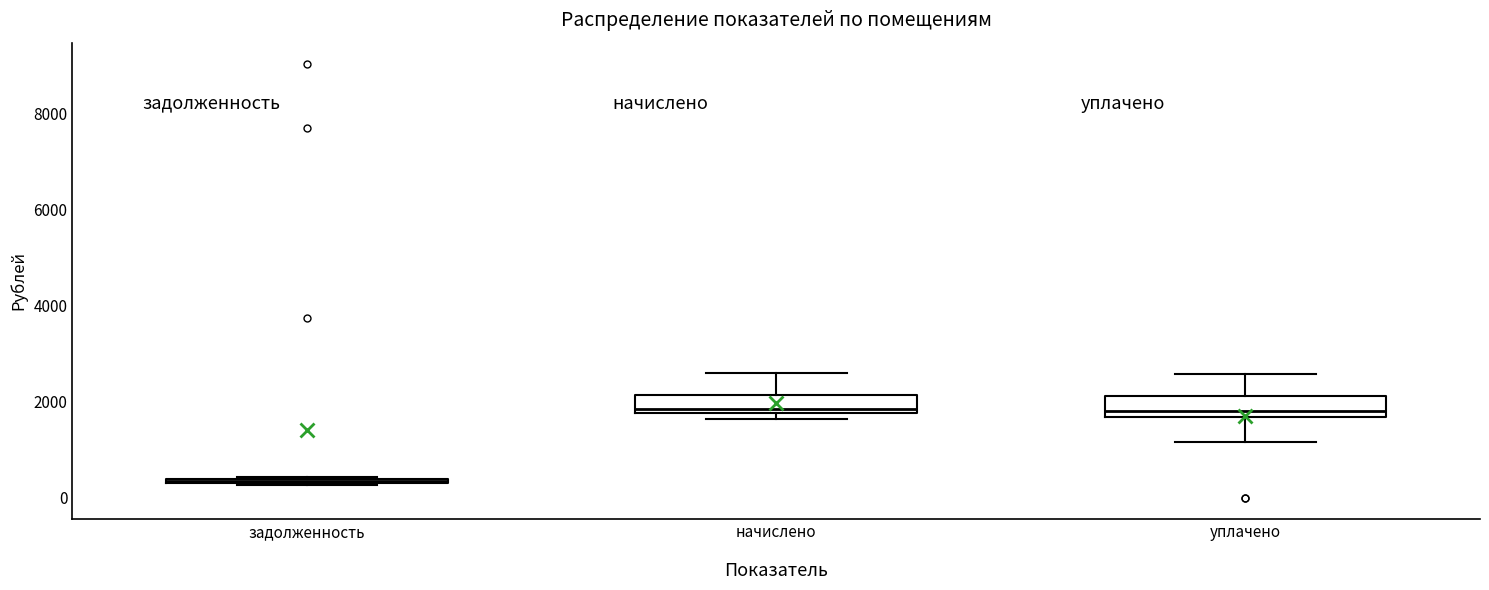

Where is the lower edge of the box for задолженность on the y-axis? The values are not printed on the chart, so give them approximately, as read against the axis.

200